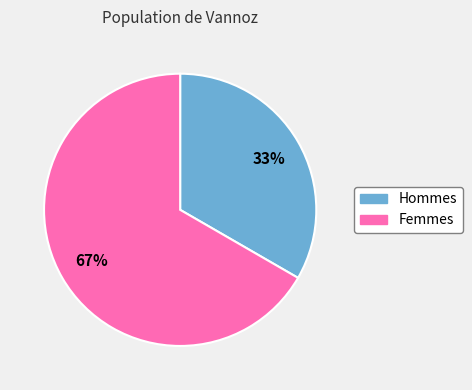

Is there any slice that represents more than half of the pie?

Yes